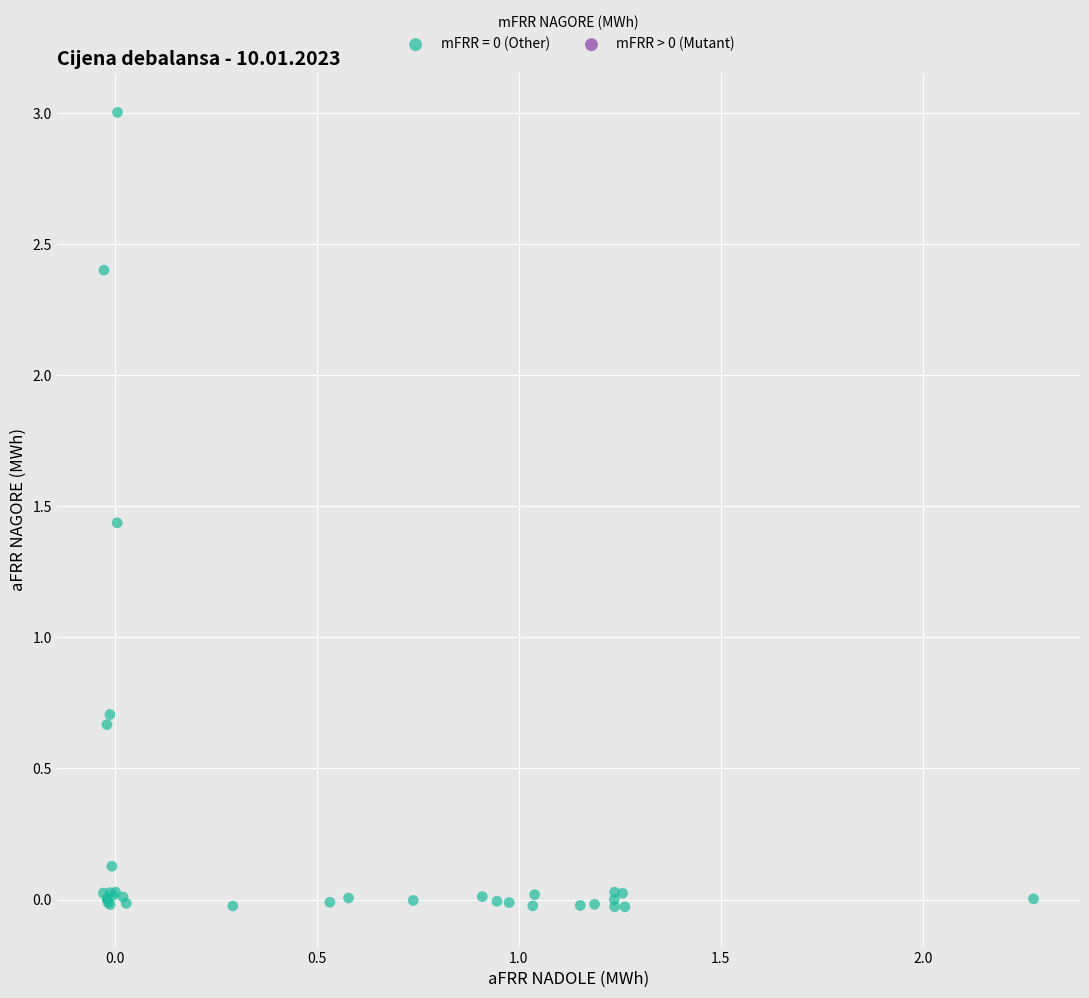

What Y value in the scatter plot is closest to 1?

0.7